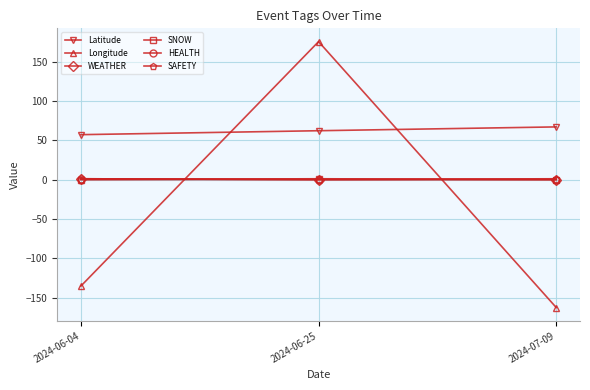

True or false: Longitude has a value of -135.3 at 2024-06-04.

True